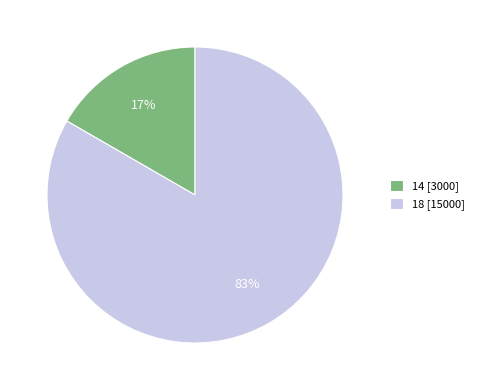

Rank the categories by value from lowest to highest.

14, 18